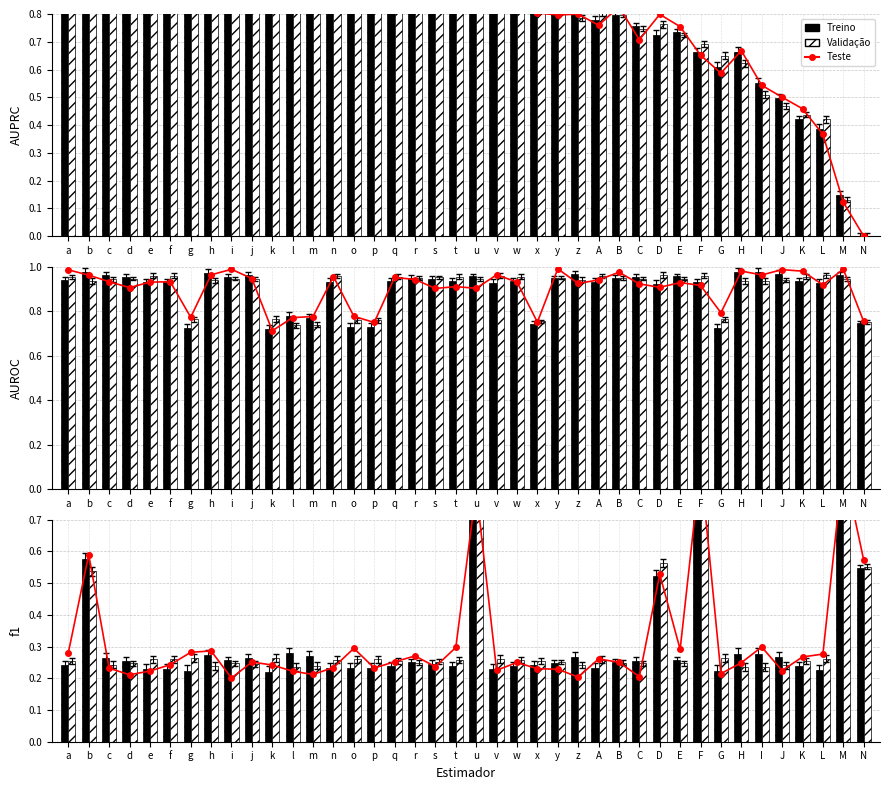

What is the total value across all series at s?

0.7